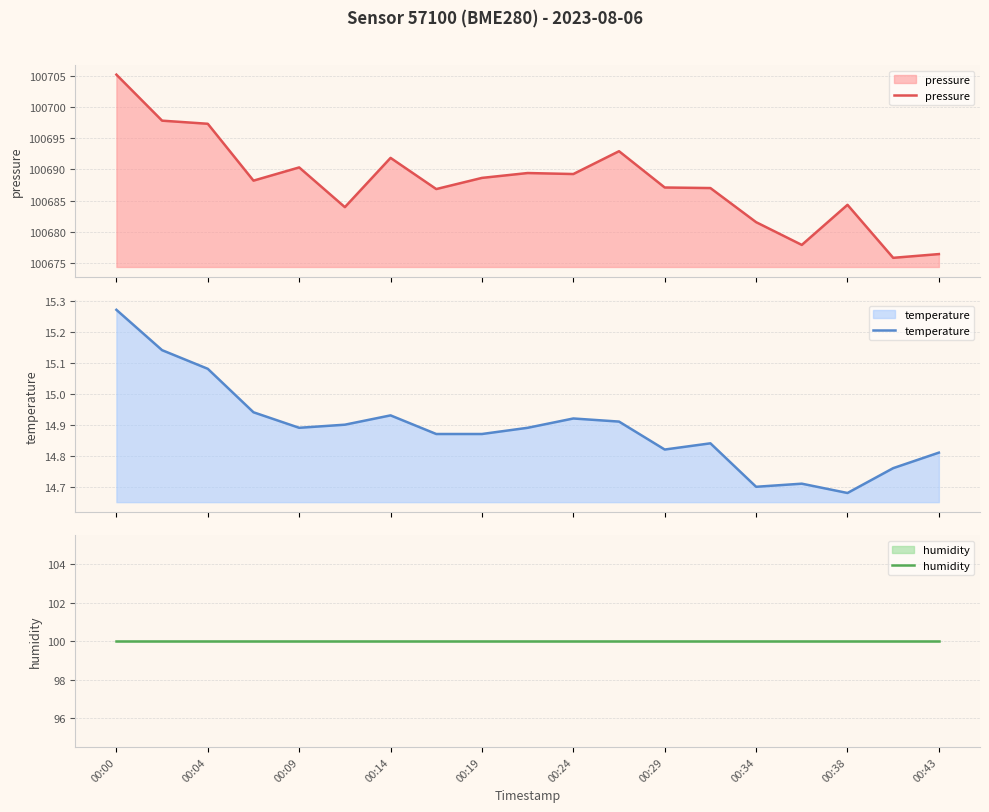

List the series in order of their peak value, highest first.

pressure, humidity, temperature